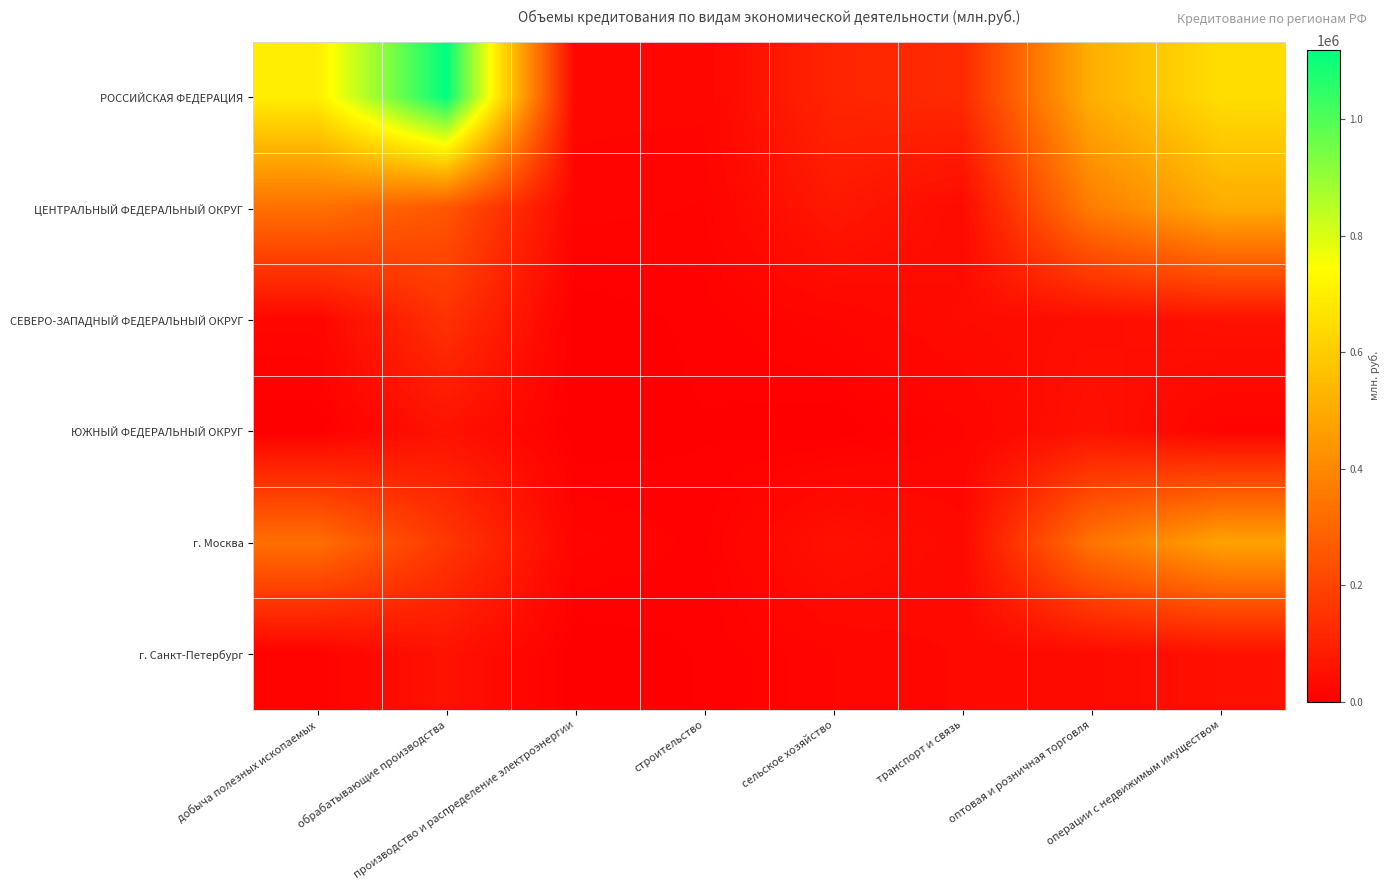

Between оптовая и розничная торговля and добыча полезных ископаемых, which is larger?

добыча полезных ископаемых